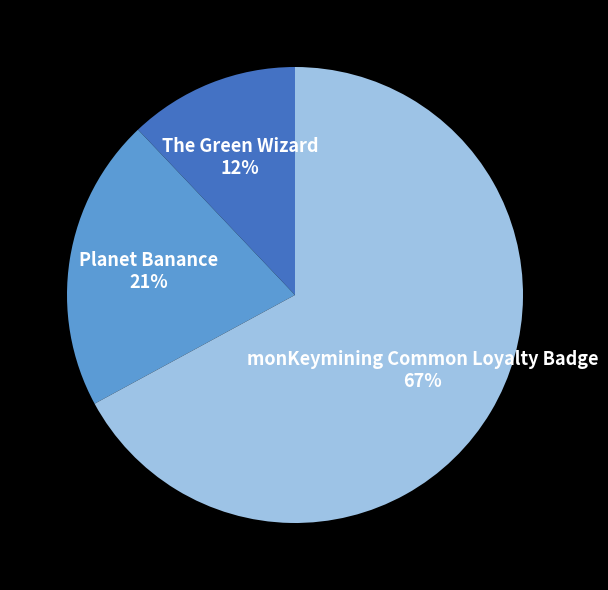

How many segments does this pie chart have?

3